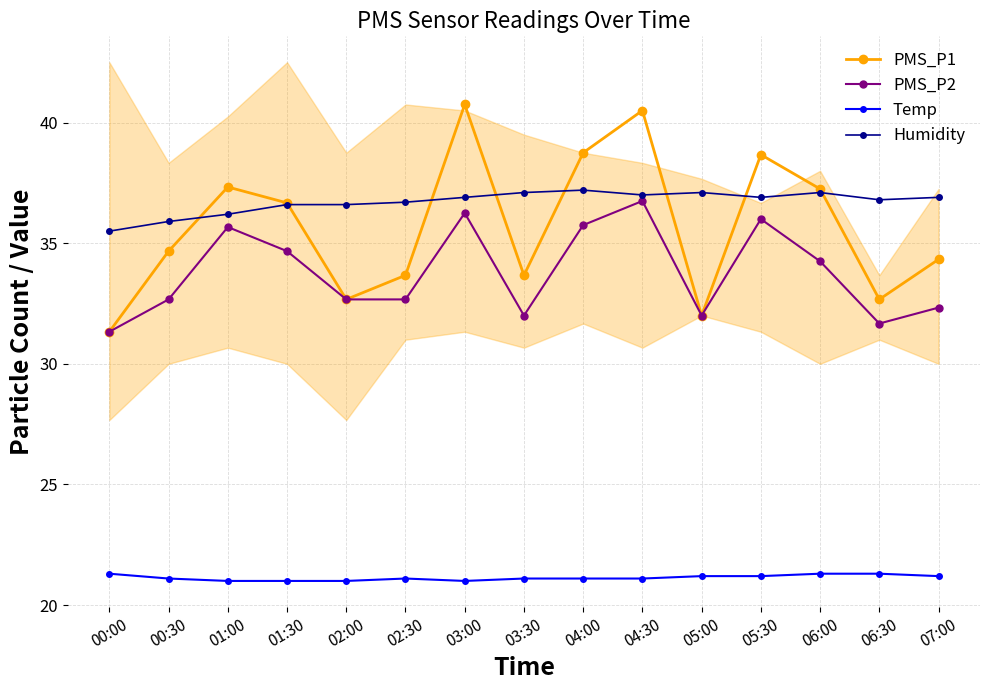

How many interior local peaks does the Humidity series have?

3